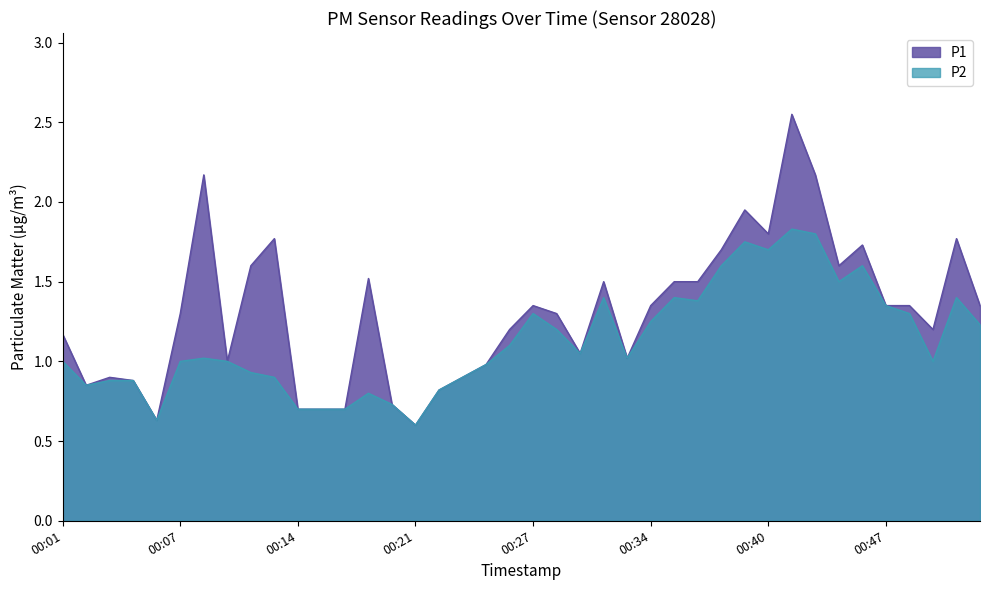

What is the total value across all series at 00:47?

2.7